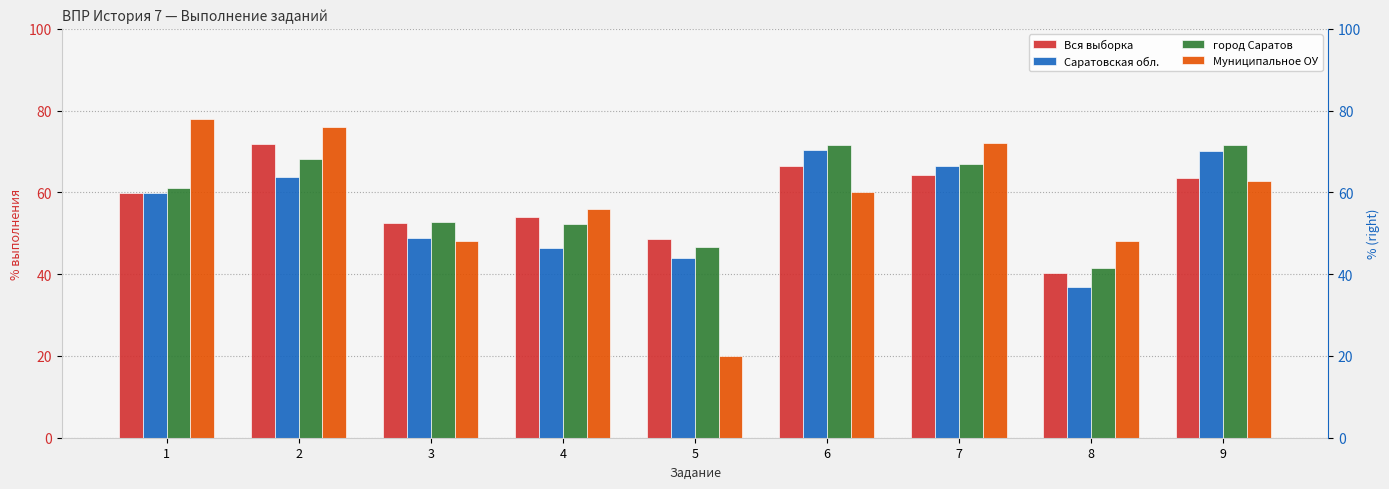

What is the sum of the город Саратов values at 9 and 2?

139.9